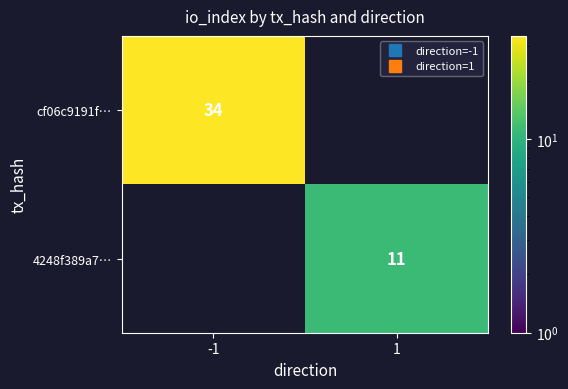

The cf06c9191f… series shows 22.9 at -1. True or false?

False